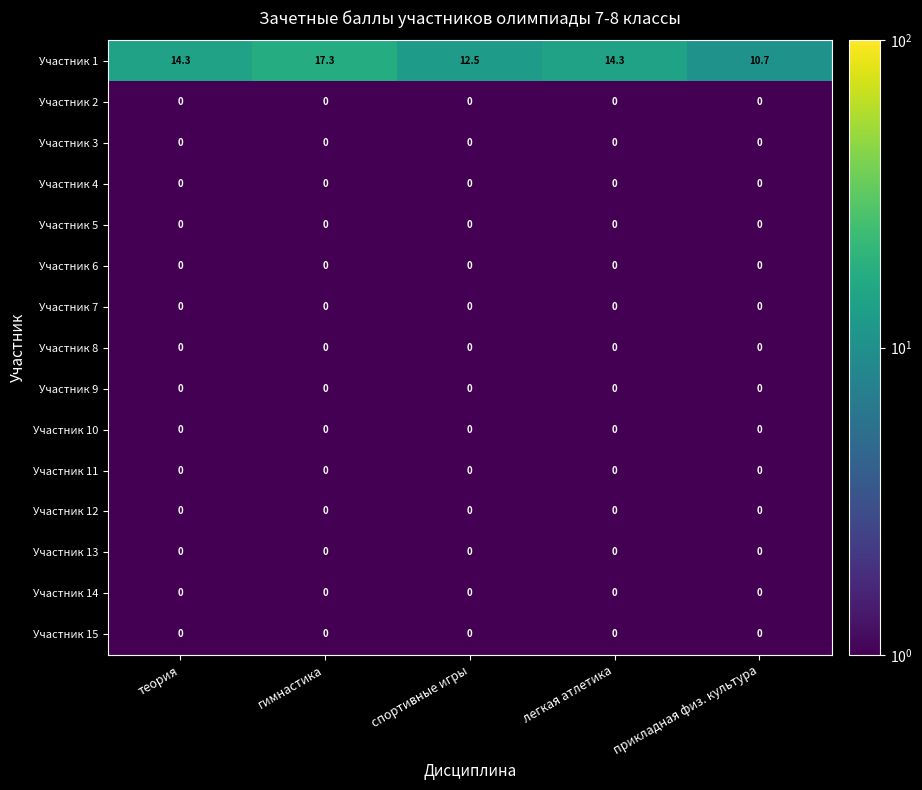

At which category does the chart reach its peak across all series?

гимнастика